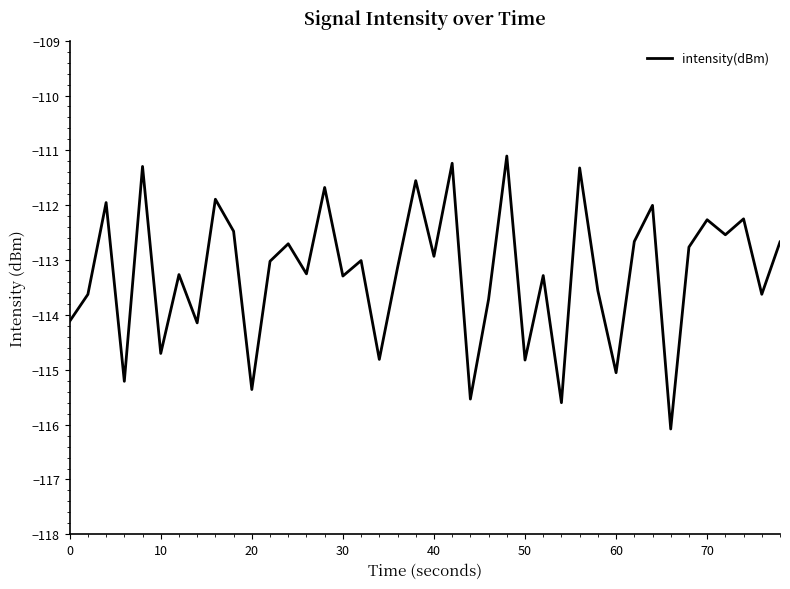

What is the difference between the maximum and minimum values?

5.0